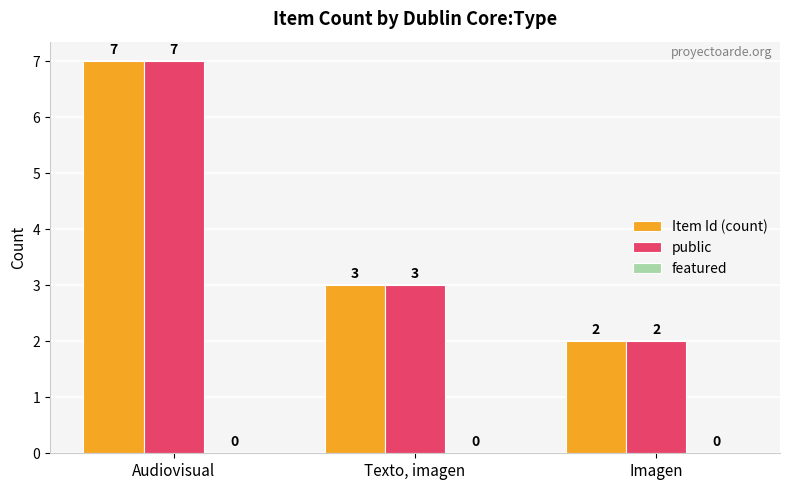

What is the total value across all series at Imagen?

4